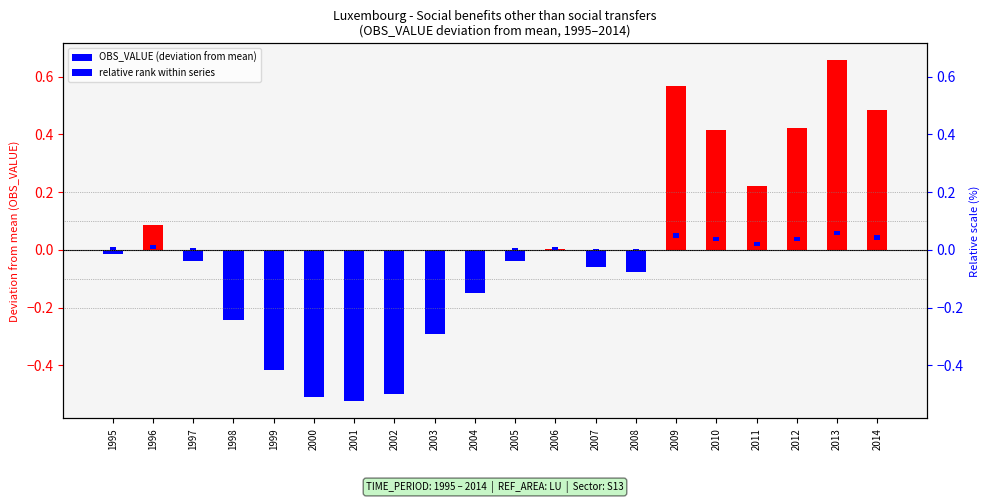

At how many categories does at least one series exceed 0?

20